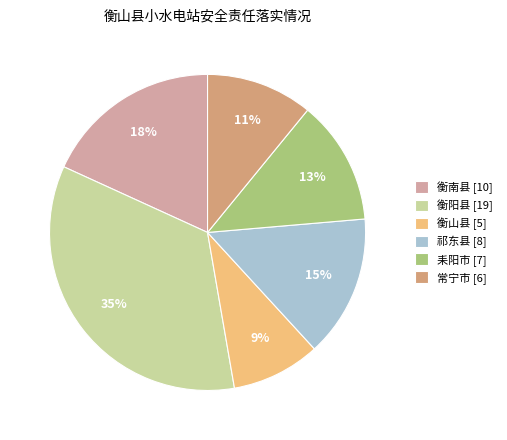

The 衡山县 slice represents 9% of the pie. True or false?

True